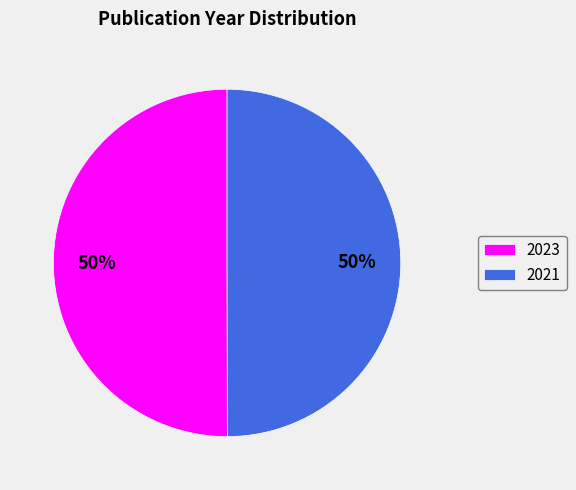

The 2021 slice represents 63% of the pie. True or false?

False